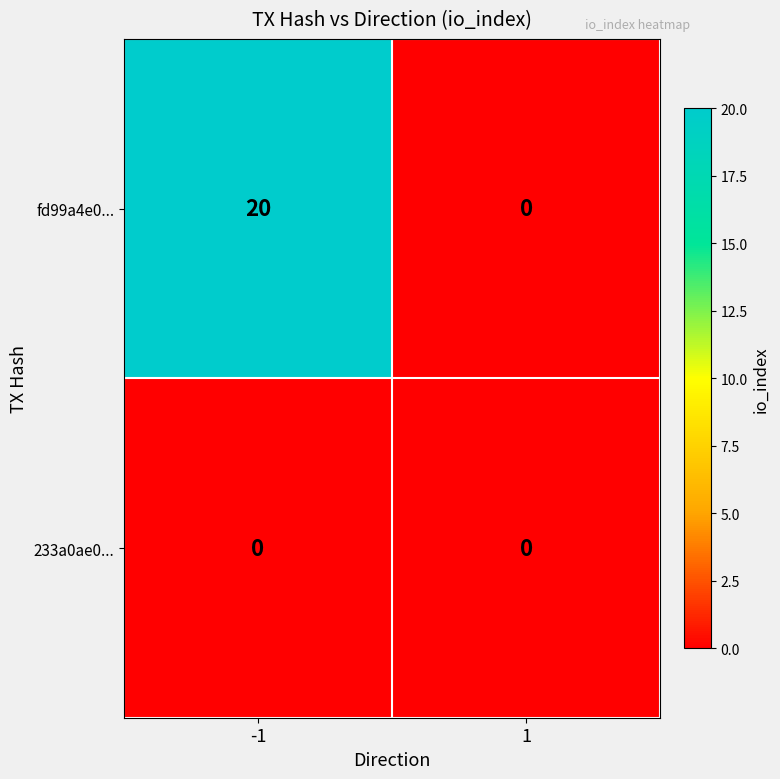

The value of fd99a4e0... at 1 is 0. True or false?

True